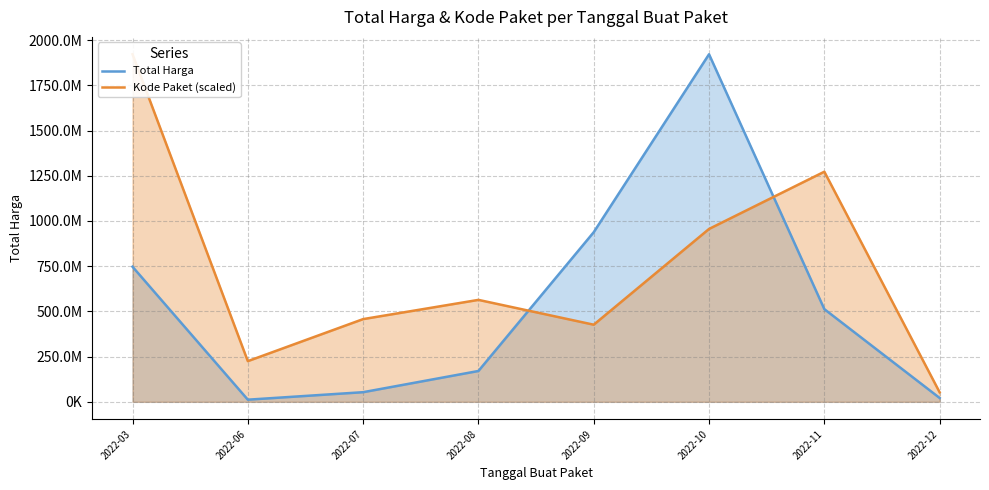

How many categories are shown in the chart?

8